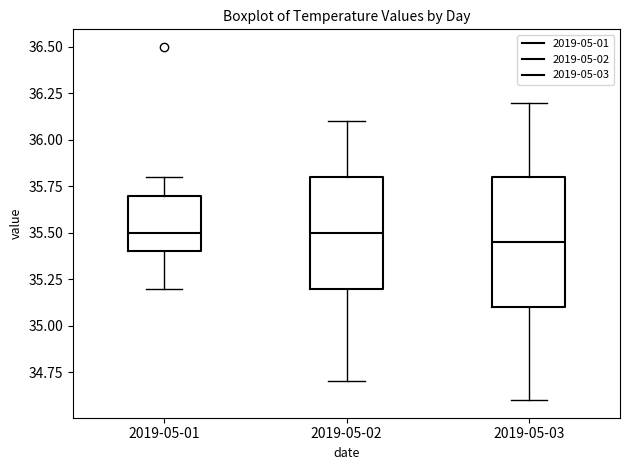

Which box is the tallest, from its lower edge to its upper edge?

2019-05-03